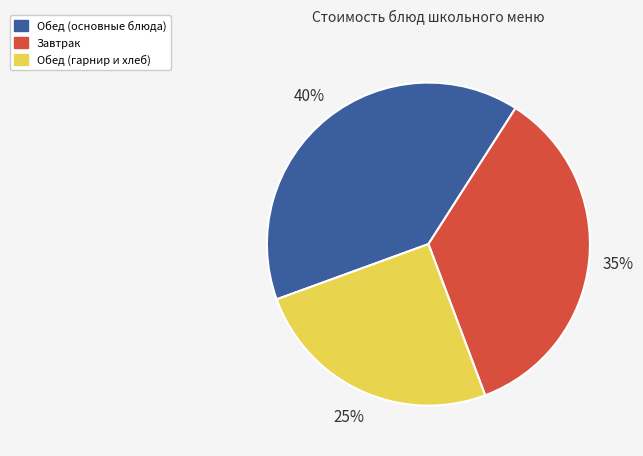

Is there any slice that represents more than half of the pie?

No